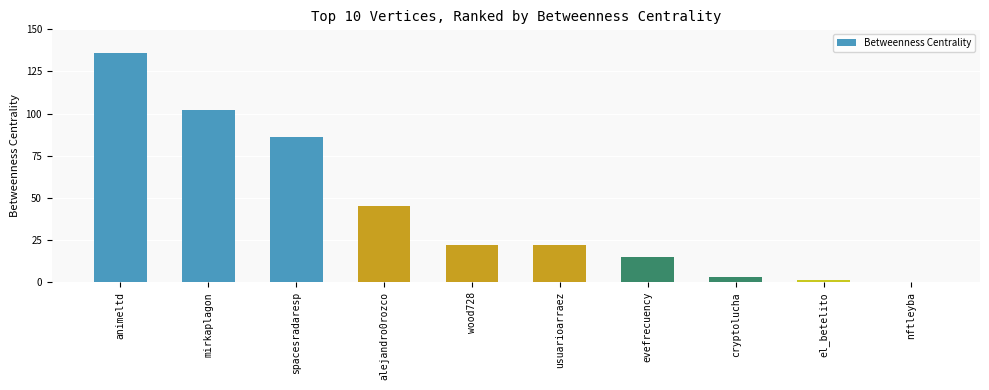

Approximately how many times larger is the value at usuarioarraez compared to evefrecuency?

1.5